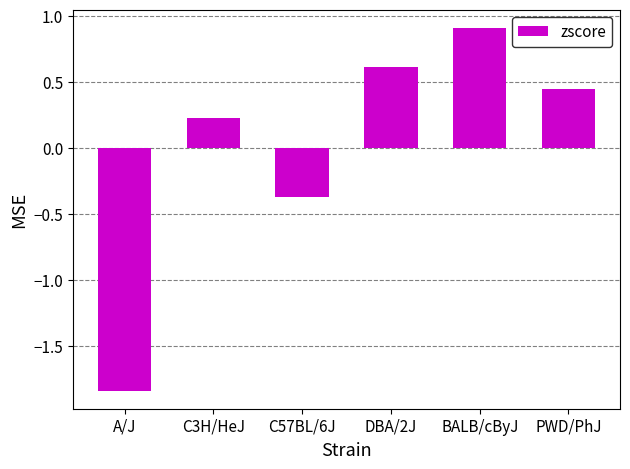

The value at A/J is -0.7. True or false?

False